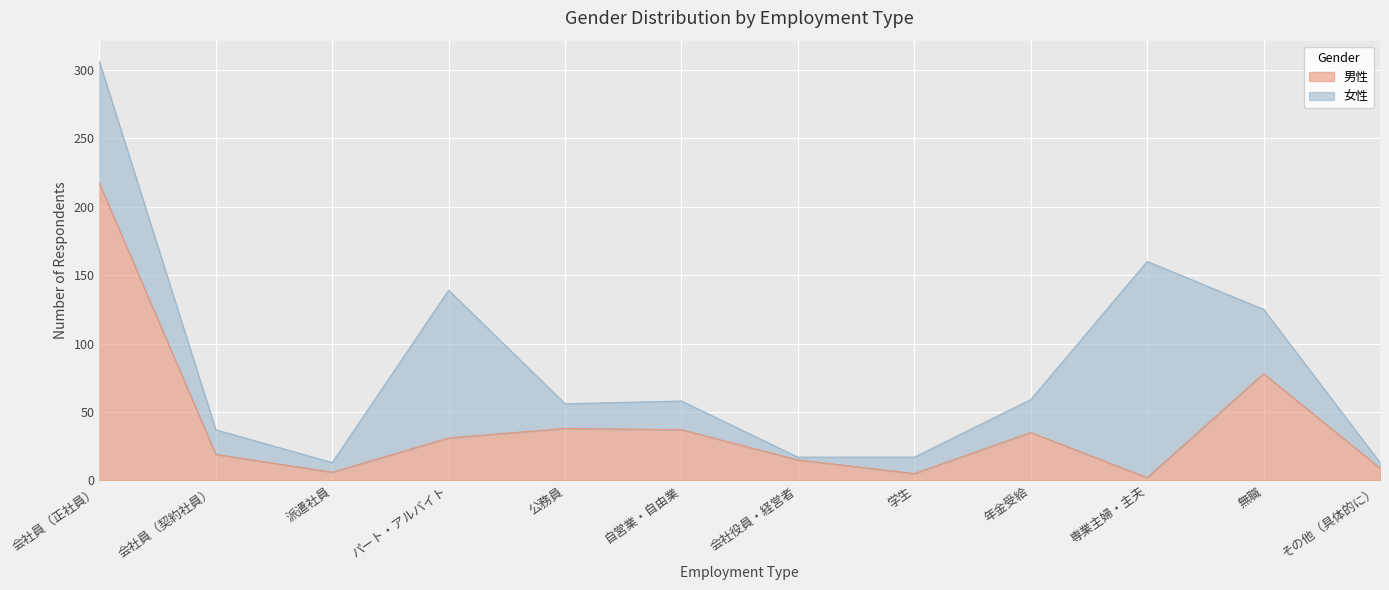

Which has a higher value, 無職 or 学生?

無職